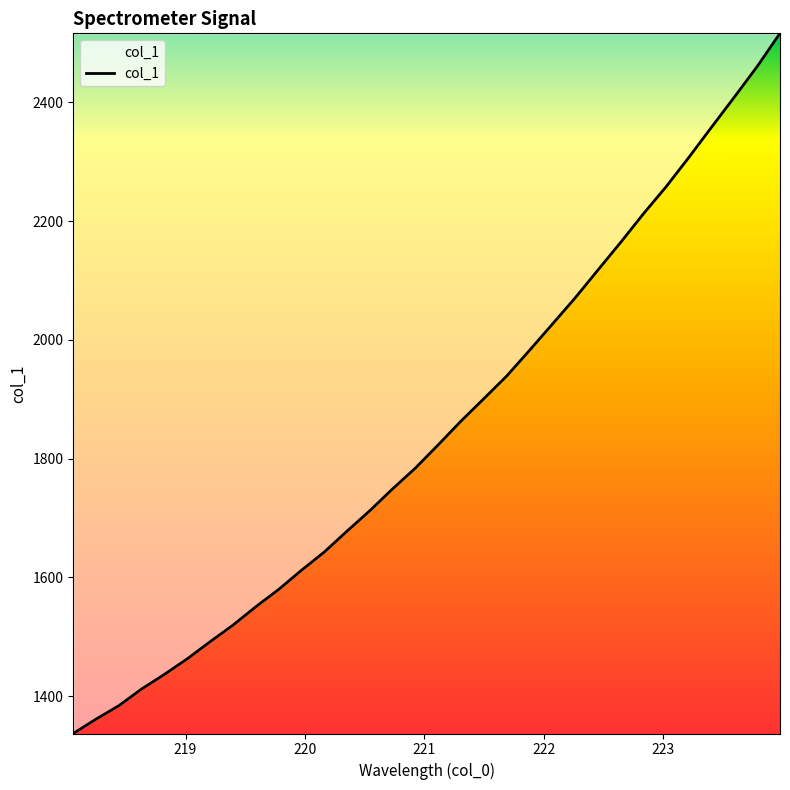

What is the maximum value shown in the chart?

2516.2